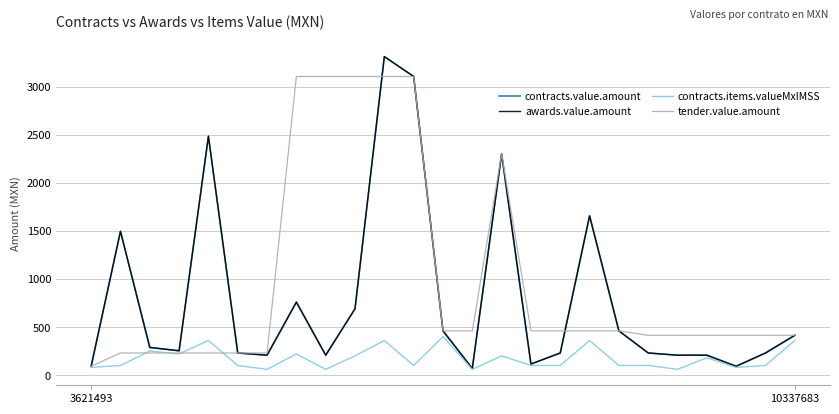

Is this an area chart (filled region under the line)?

No